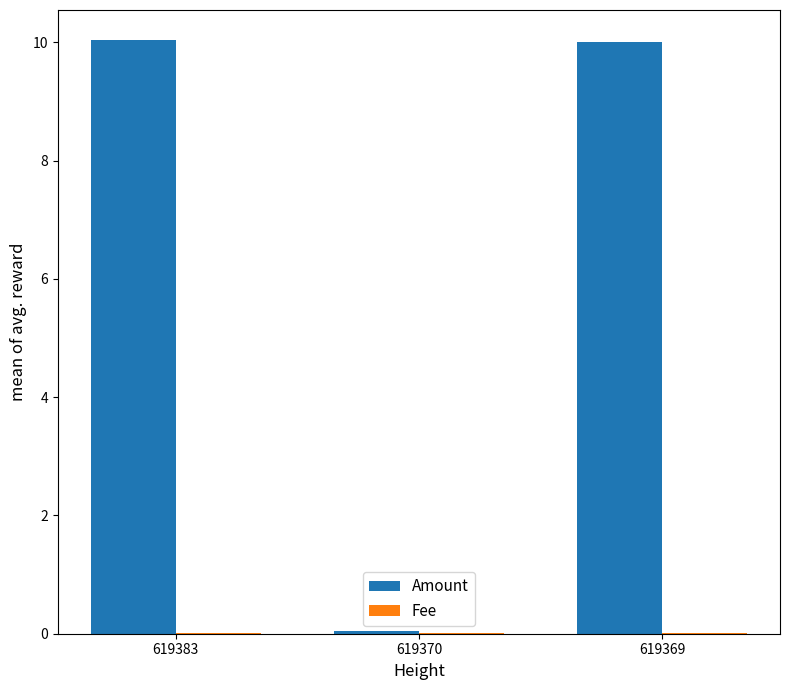

The value of Amount at 619383 is 4.2. True or false?

False